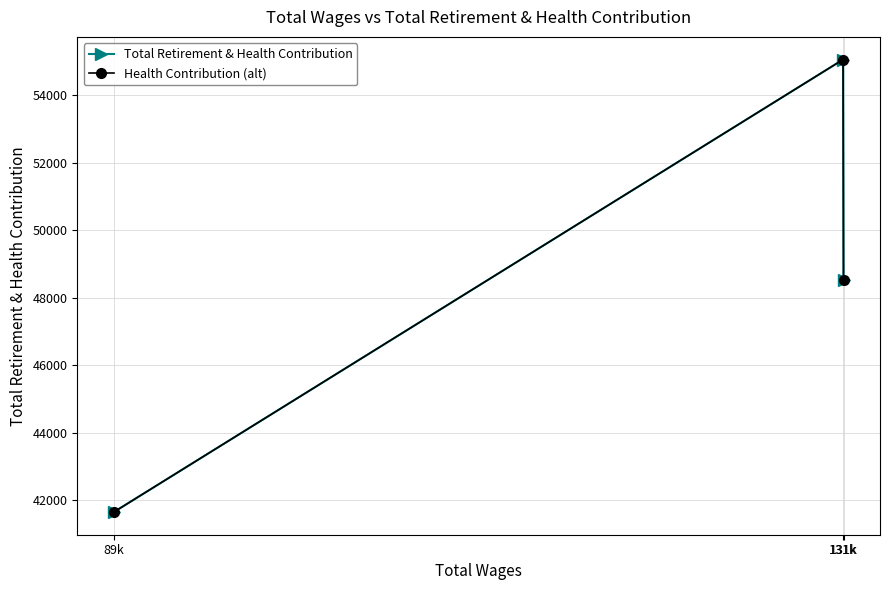

Is this an area chart (filled region under the line)?

No